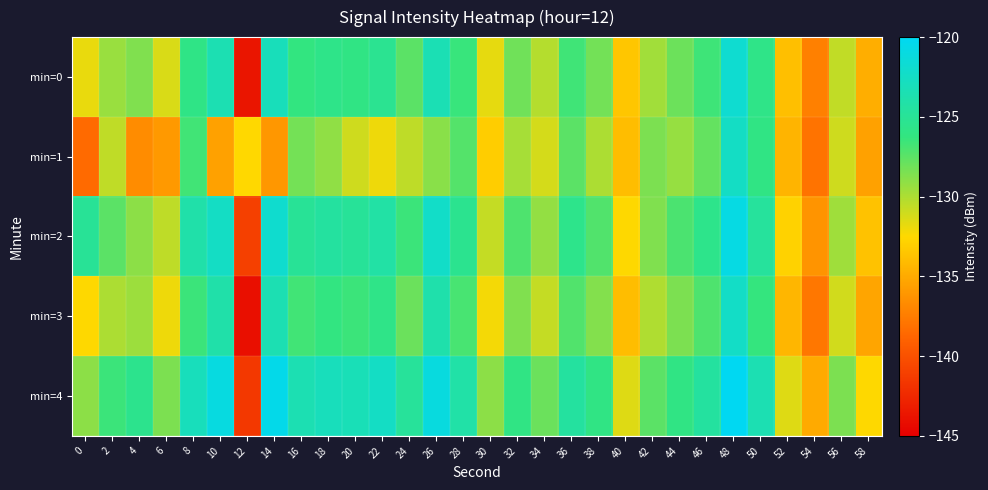

Which series has the largest total across all categories?

min=4